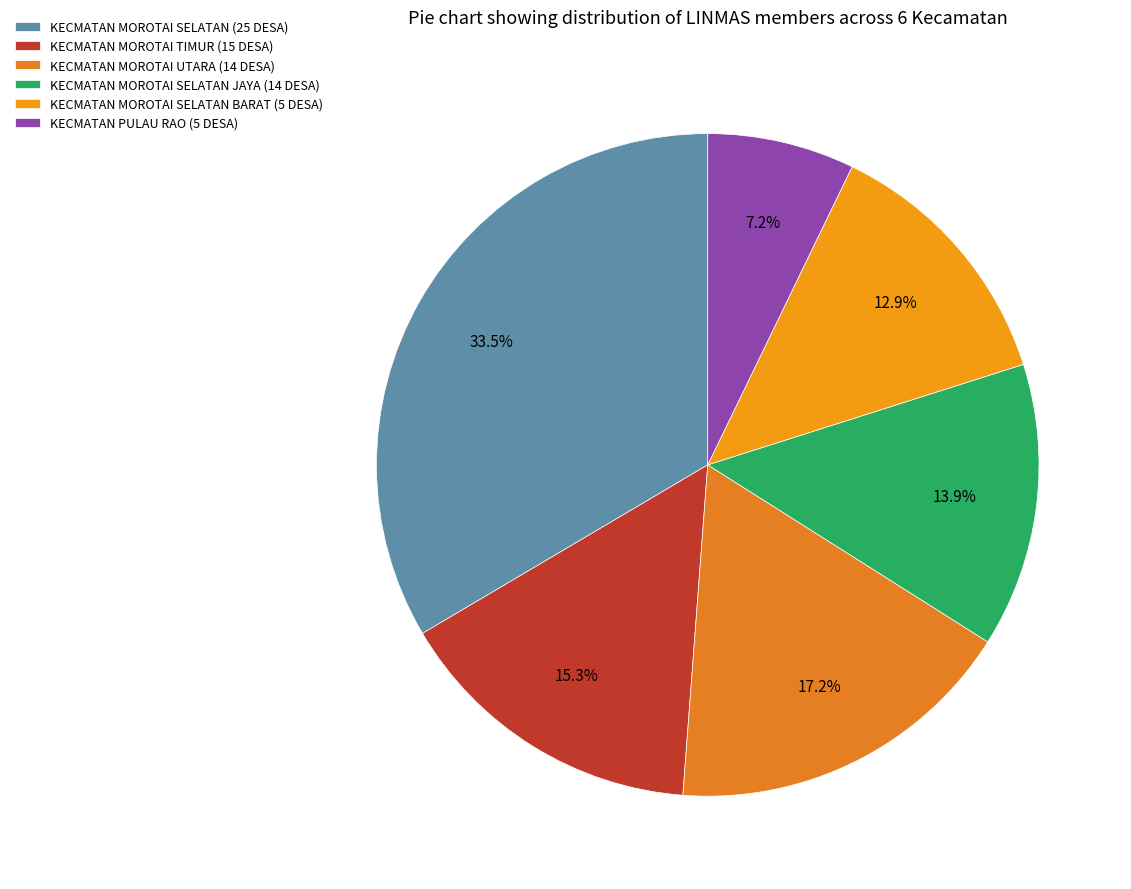

To the nearest percent, what portion does KECMATAN MOROTAI TIMUR (15 DESA) represent?

15%